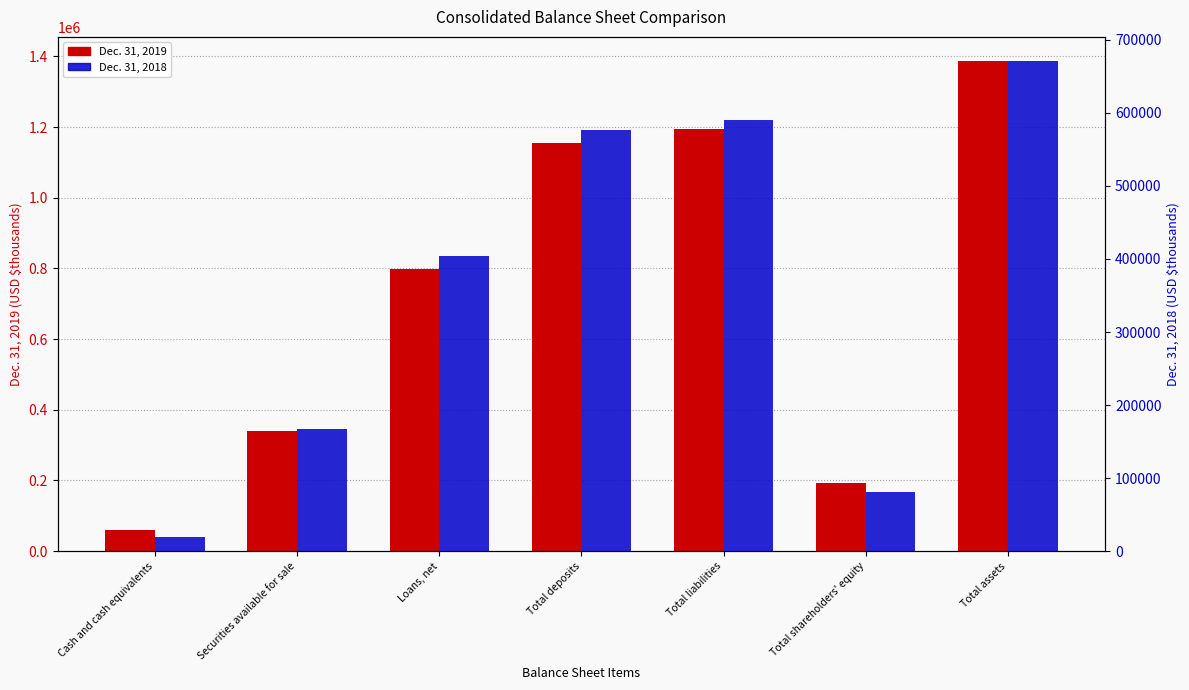

The value of Dec. 31, 2019 at Total liabilities is 1625785. True or false?

False